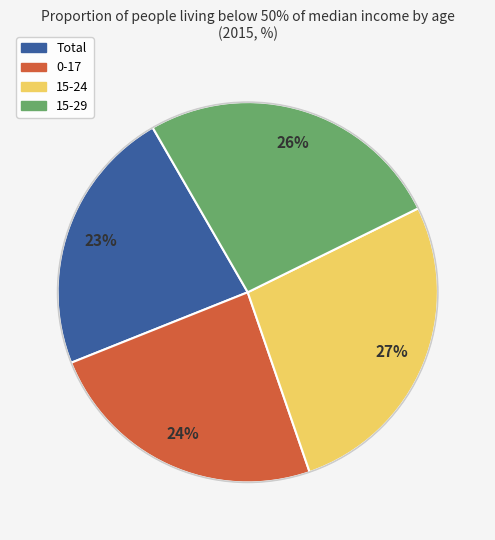

Does any single category account for the majority?

No